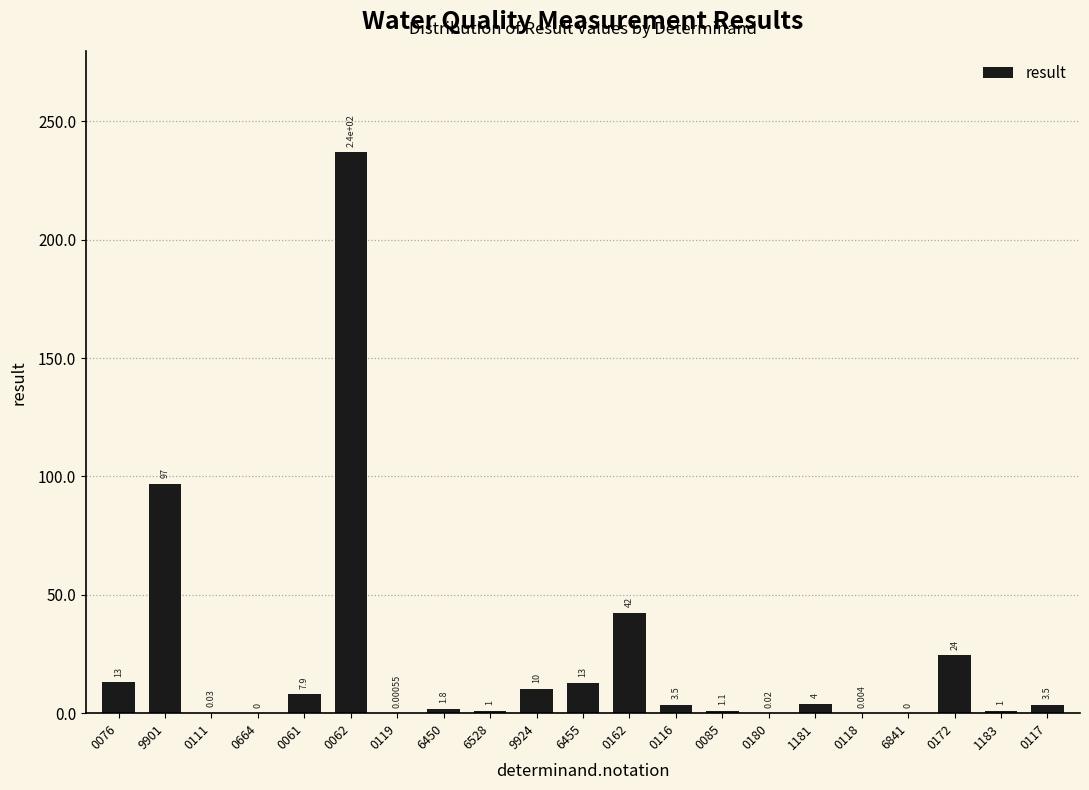

How many positive values are there?

19